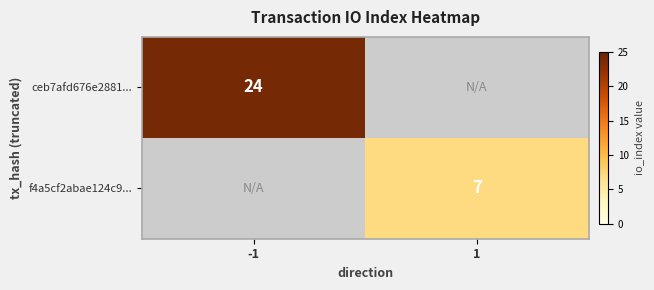

The ceb7afd676e2881... series shows 24 at -1. True or false?

True